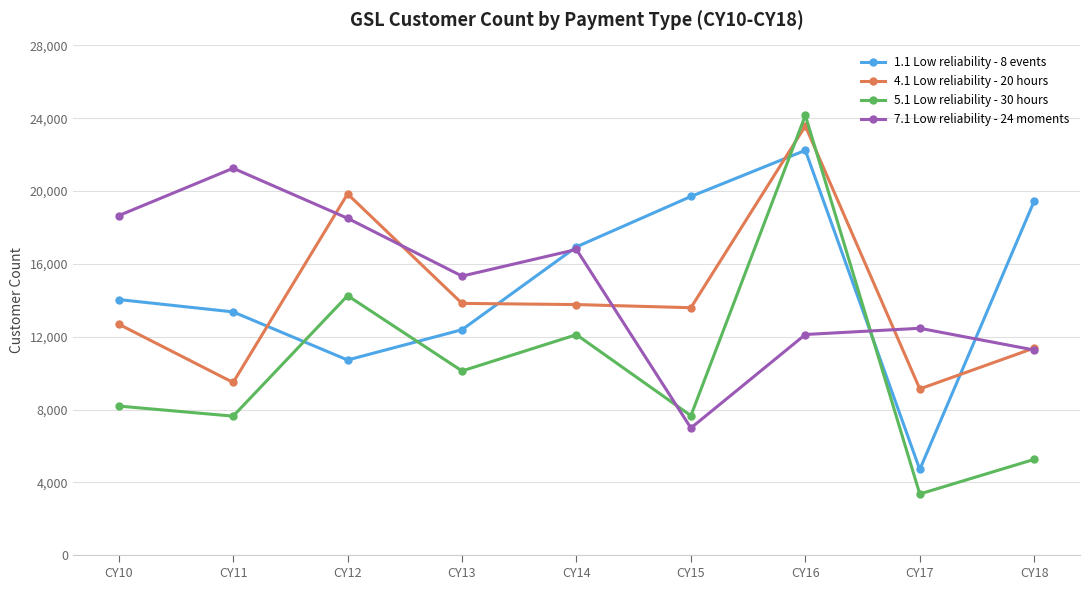

Is the value of 1.1 Low reliability - 8 events at CY12 greater than the value of 5.1 Low reliability - 30 hours at CY13?

Yes